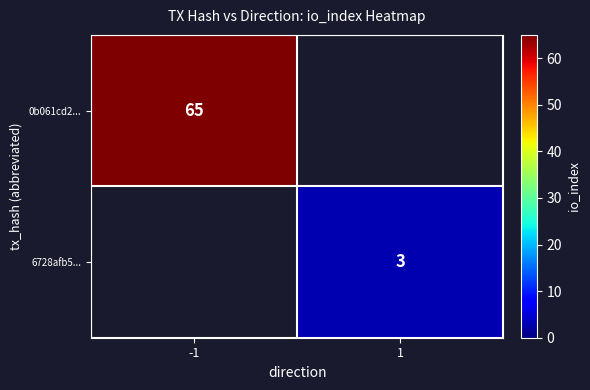

The value of 6728afb5... at 1 is 4. True or false?

False